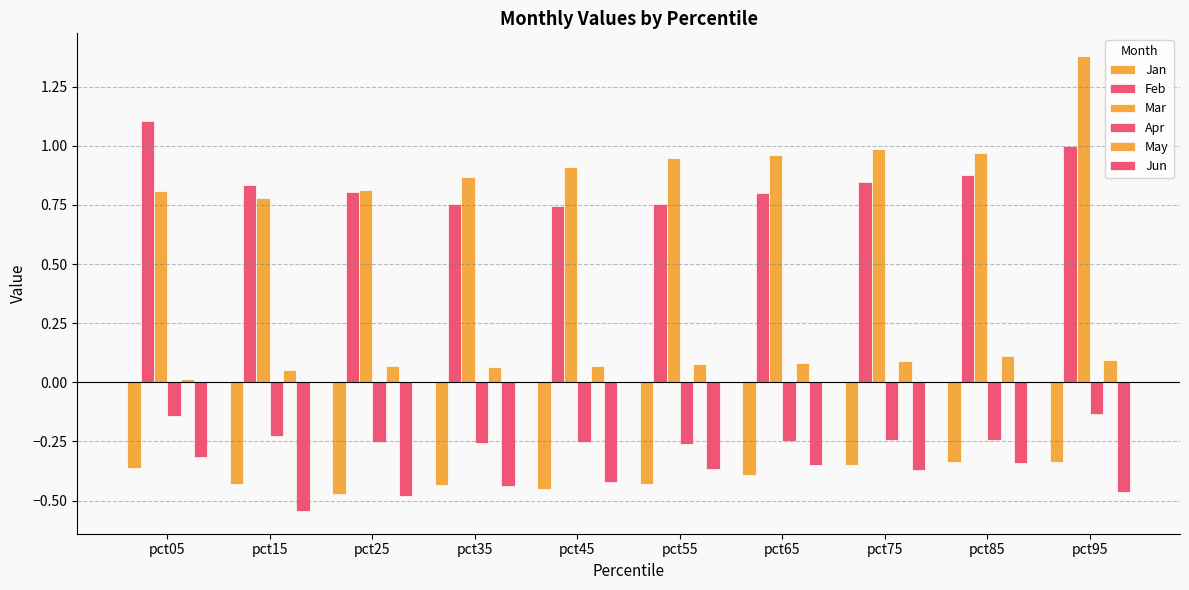

At pct65, list the series in order from largest to smallest.

Mar, Feb, May, Apr, Jun, Jan